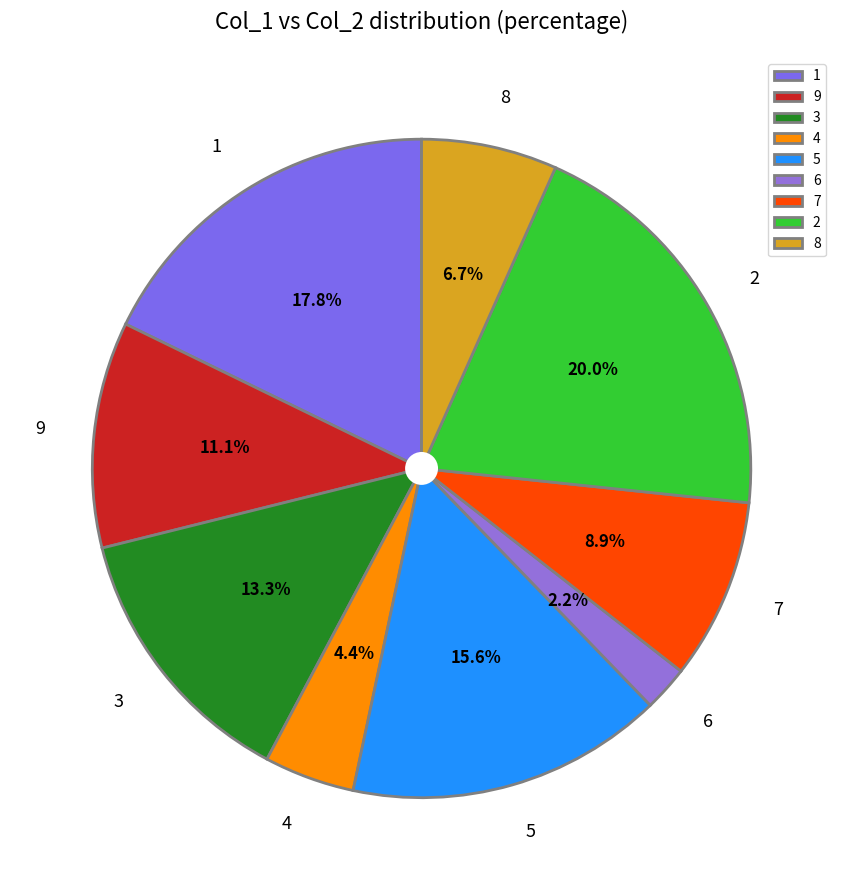

Which category has the biggest portion of the pie?

2